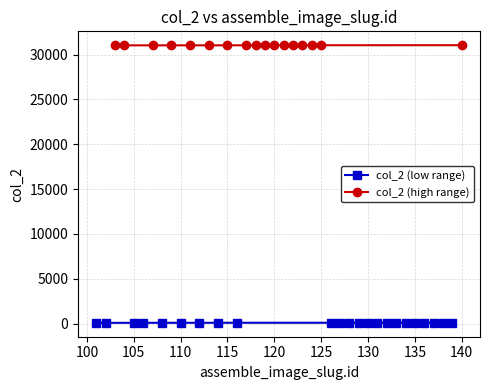

The value at 107 is 55176. True or false?

False